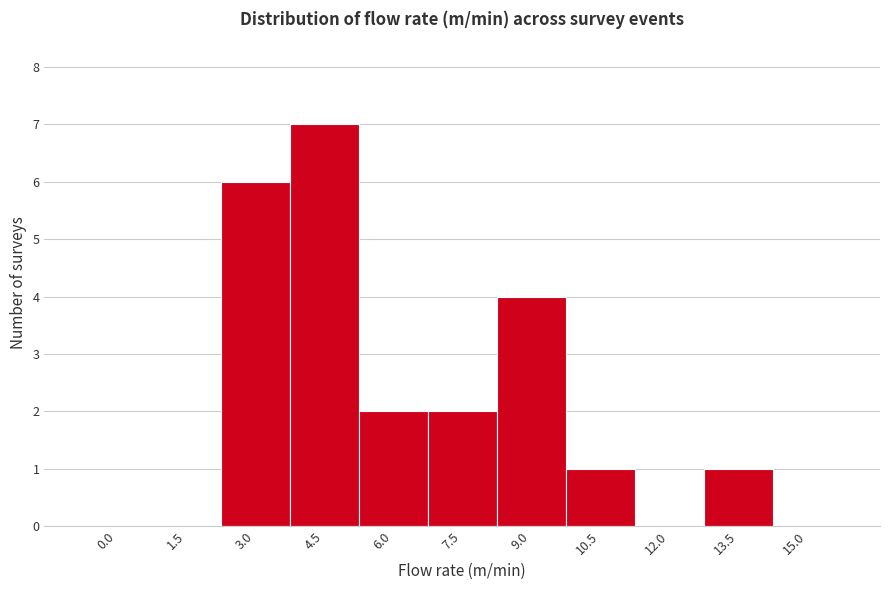

Reading left to right, what are all the values shown in this chart?

0.0=0	1.5=0	3.0=6	4.5=7	6.0=2	7.5=2	9.0=4	10.5=1	12.0=0	13.5=1	15.0=0